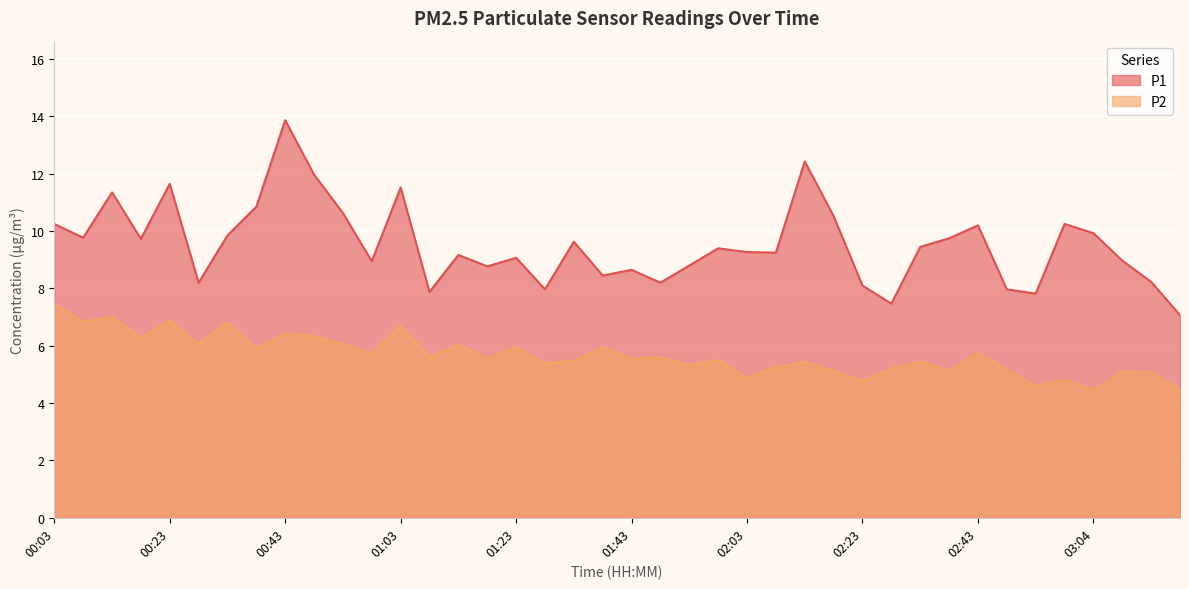

How many data points in P1 are less than 9?

16